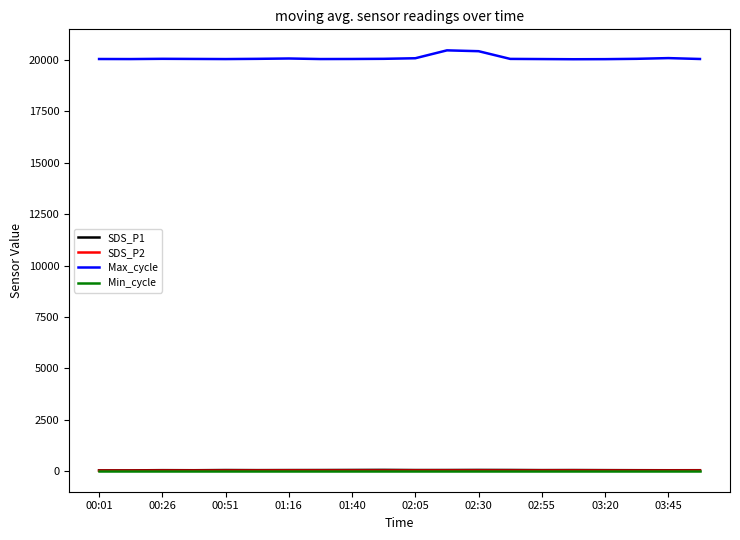

True or false: SDS_P2 and Max_cycle cross at least once.

False